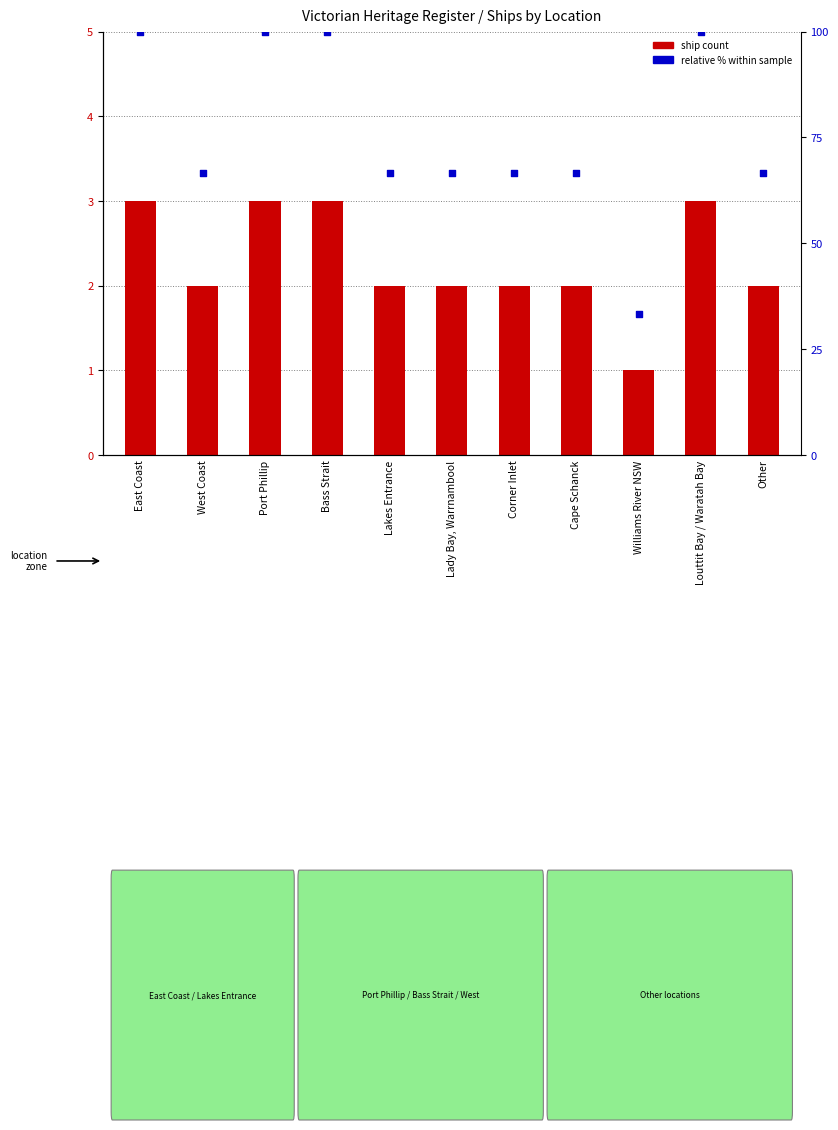

Which series has the largest total across all categories?

relative % within sample